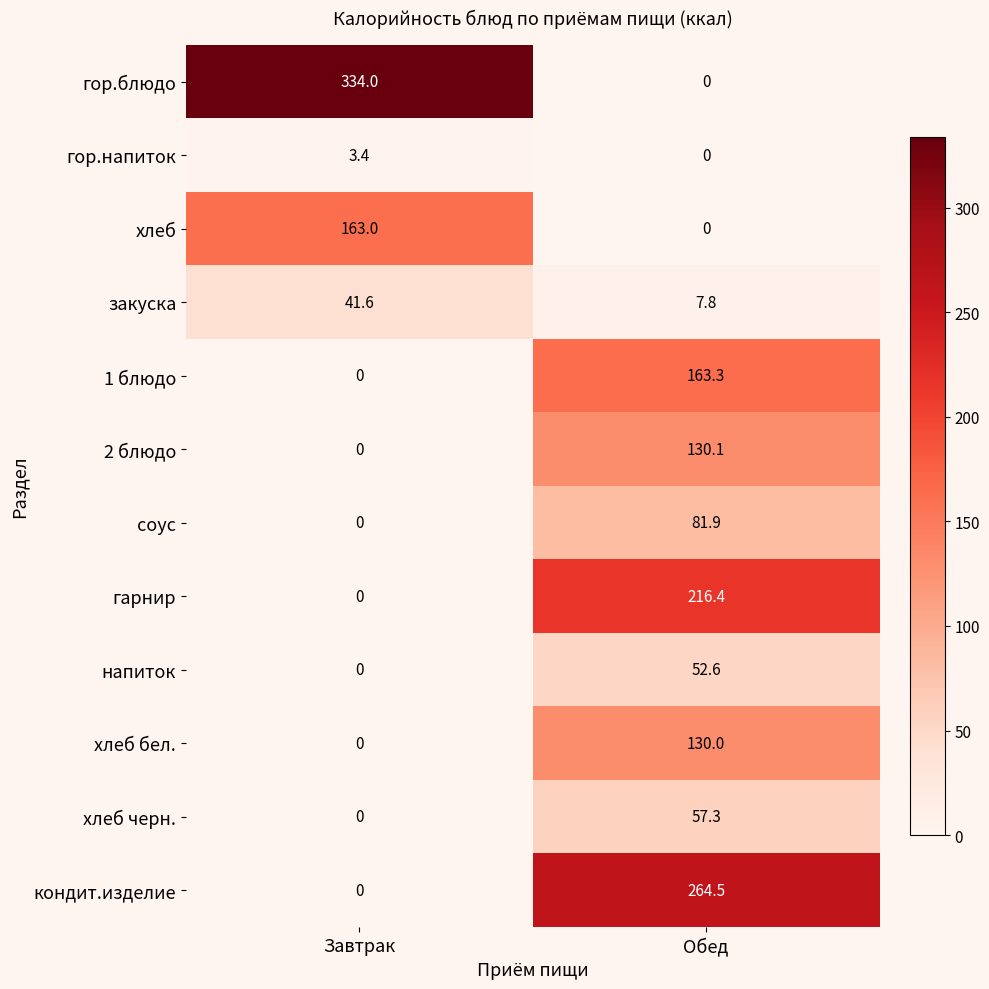

Which series changed the most between Завтрак and Обед?

гор.блюдо